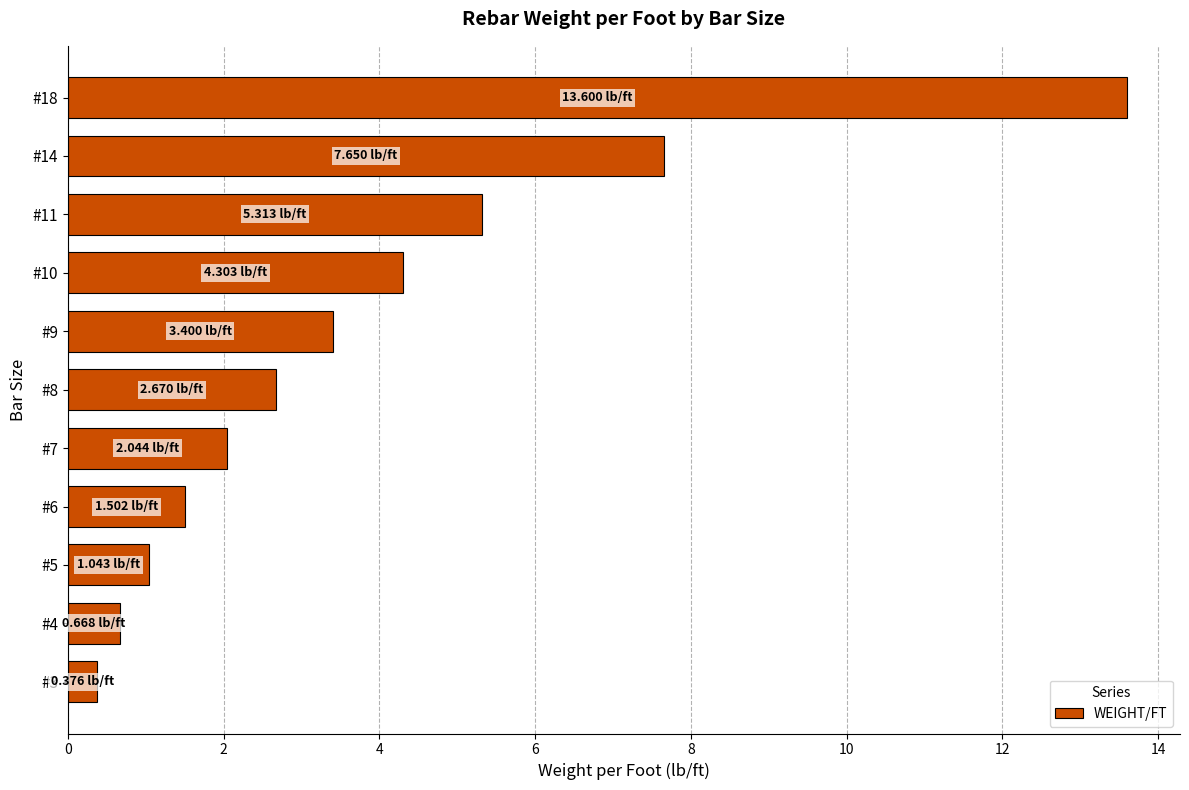

Approximately how many times larger is the value at #18 compared to #6?

9.1